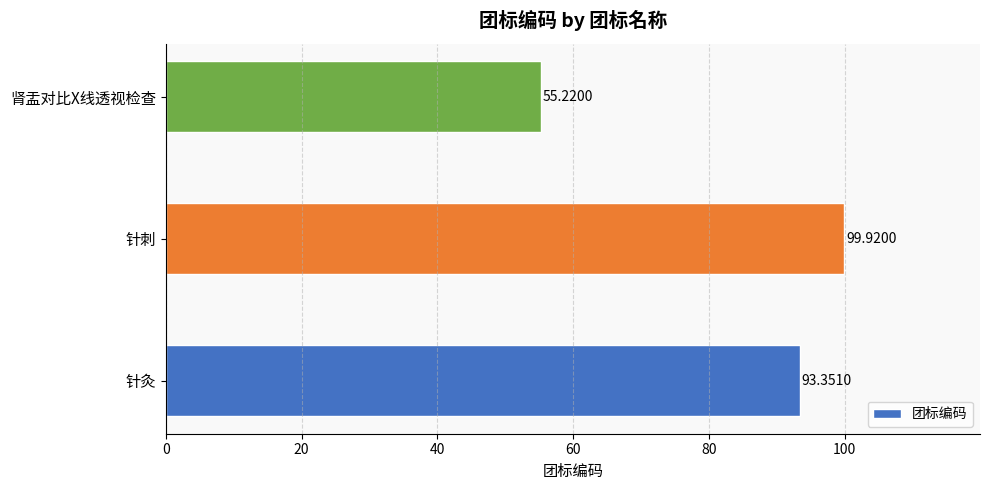

Rank the categories by value from lowest to highest.

肾盂对比X线透视检查, 针灸, 针刺